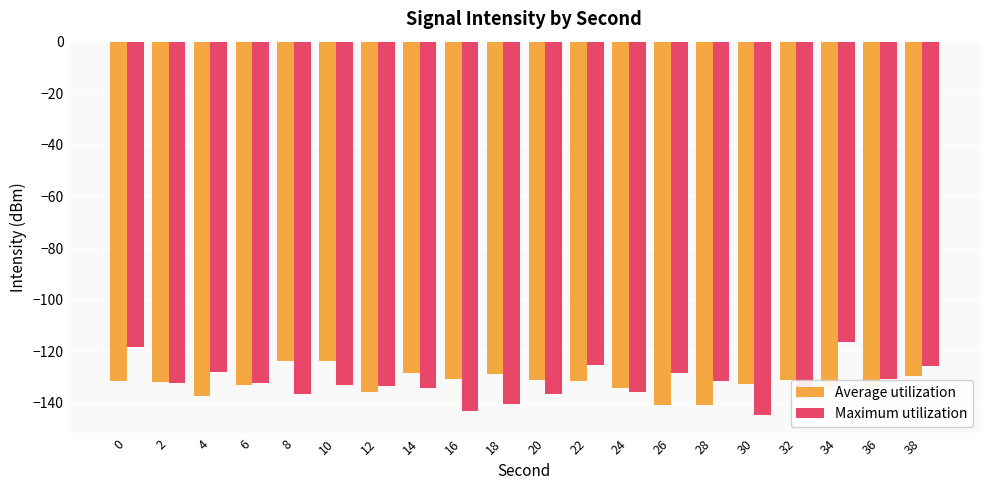

How many bars are there in each group?

2